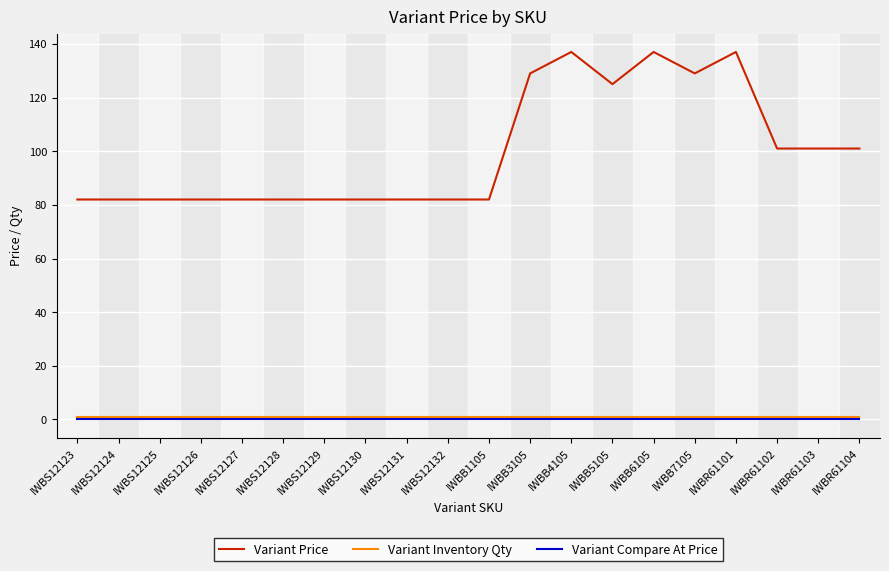

True or false: Variant Price has a value of 82 at IWBS12128.

True